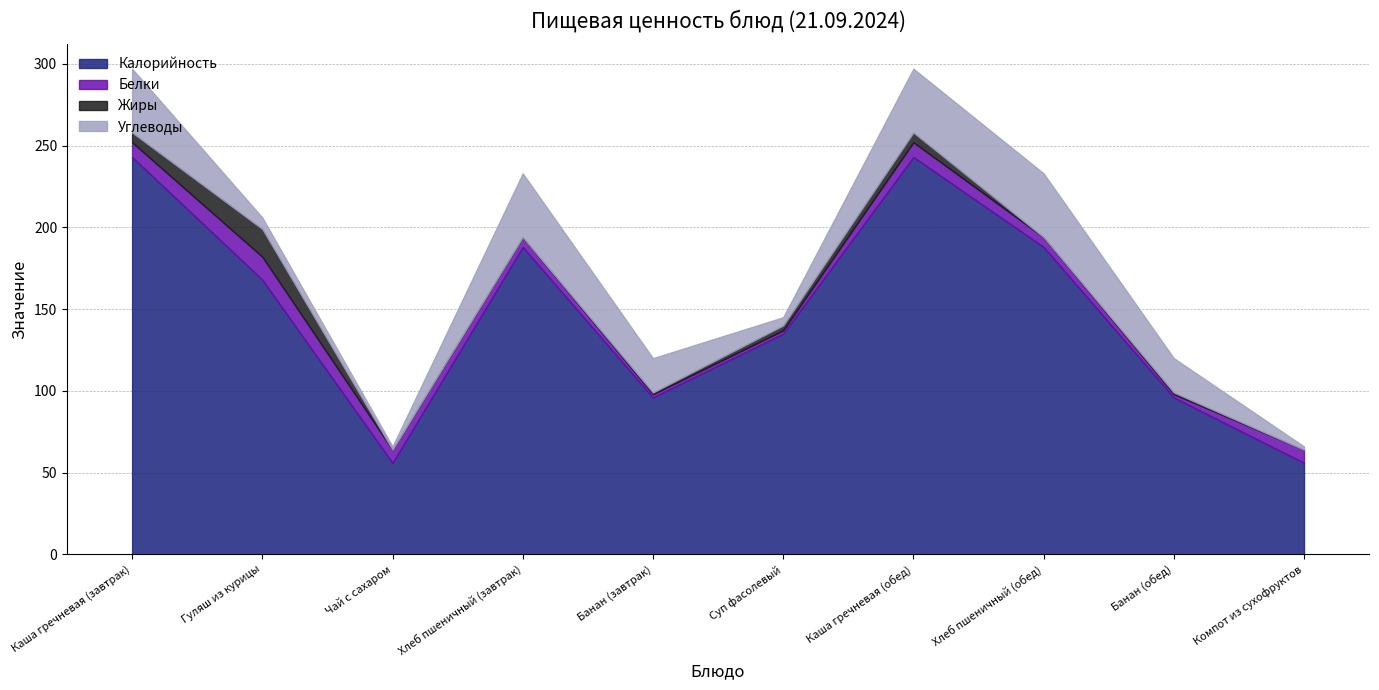

What position from the right is Хлеб пшеничный (завтрак)?

7